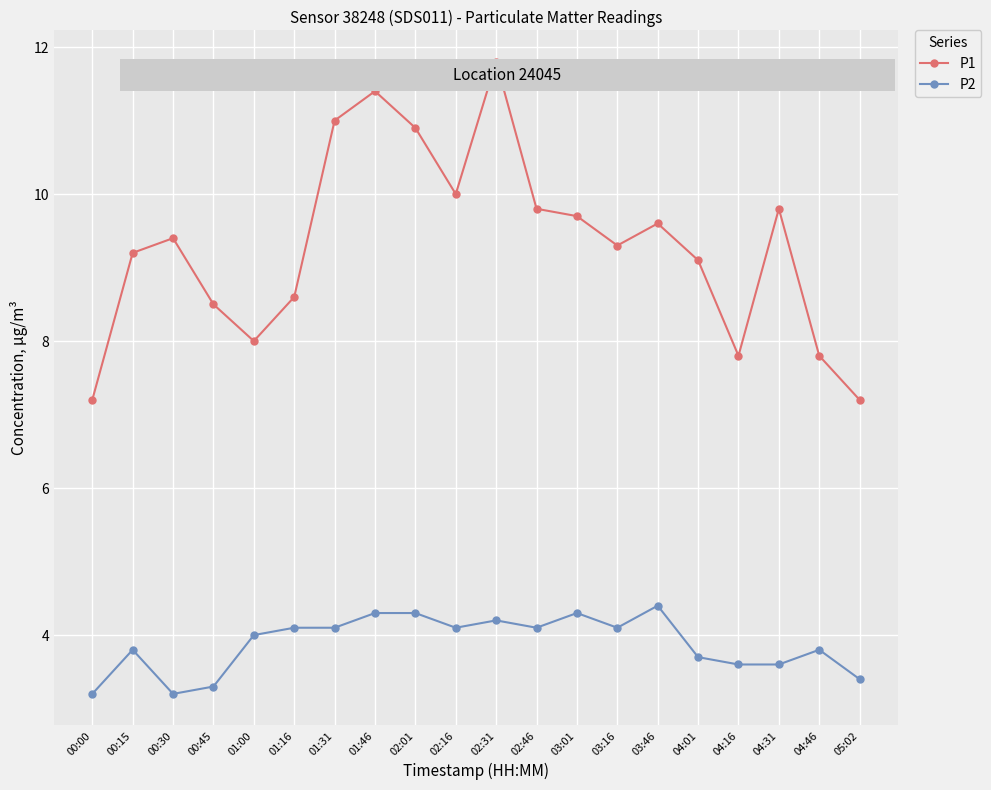

What is the smallest value displayed?

3.2